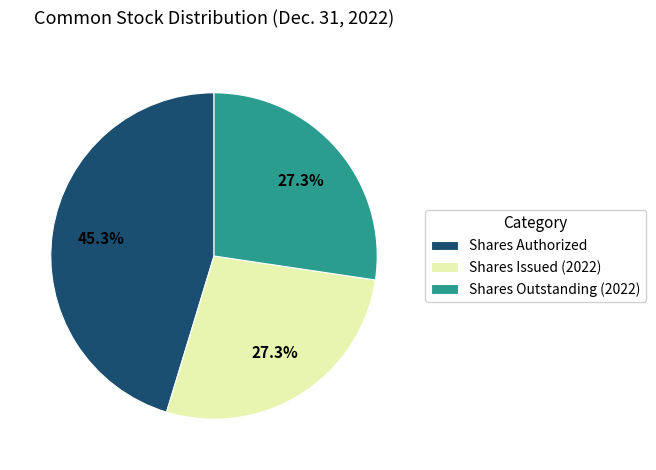

Is there any slice that represents more than half of the pie?

No